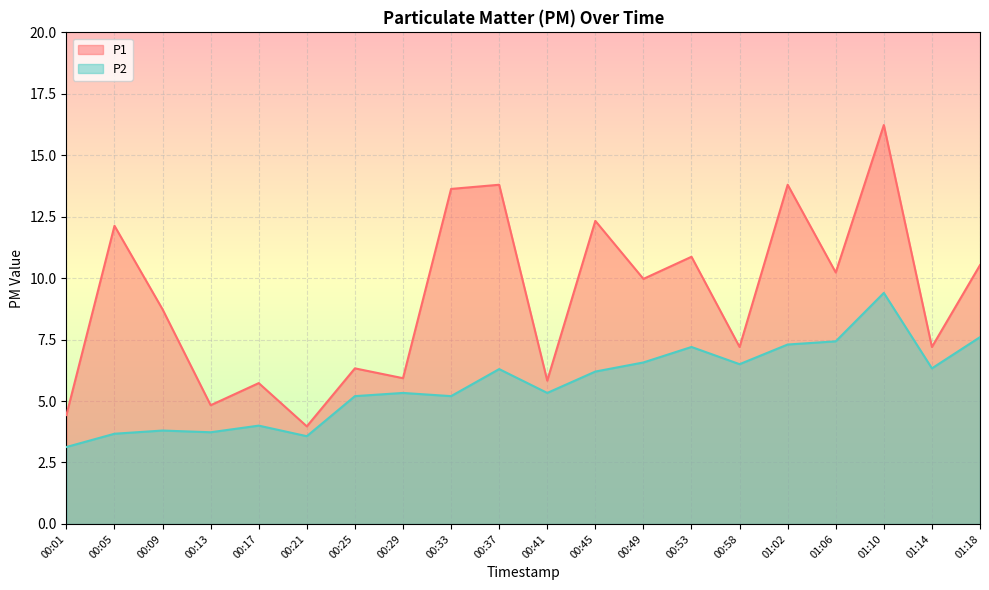

What is the value of the P2 point at the 13th from the left?

6.6